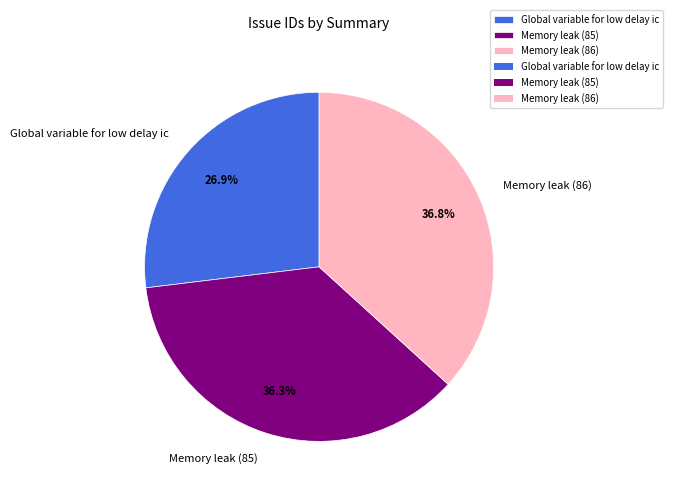

The Global variable for low delay ic slice represents 20% of the pie. True or false?

False